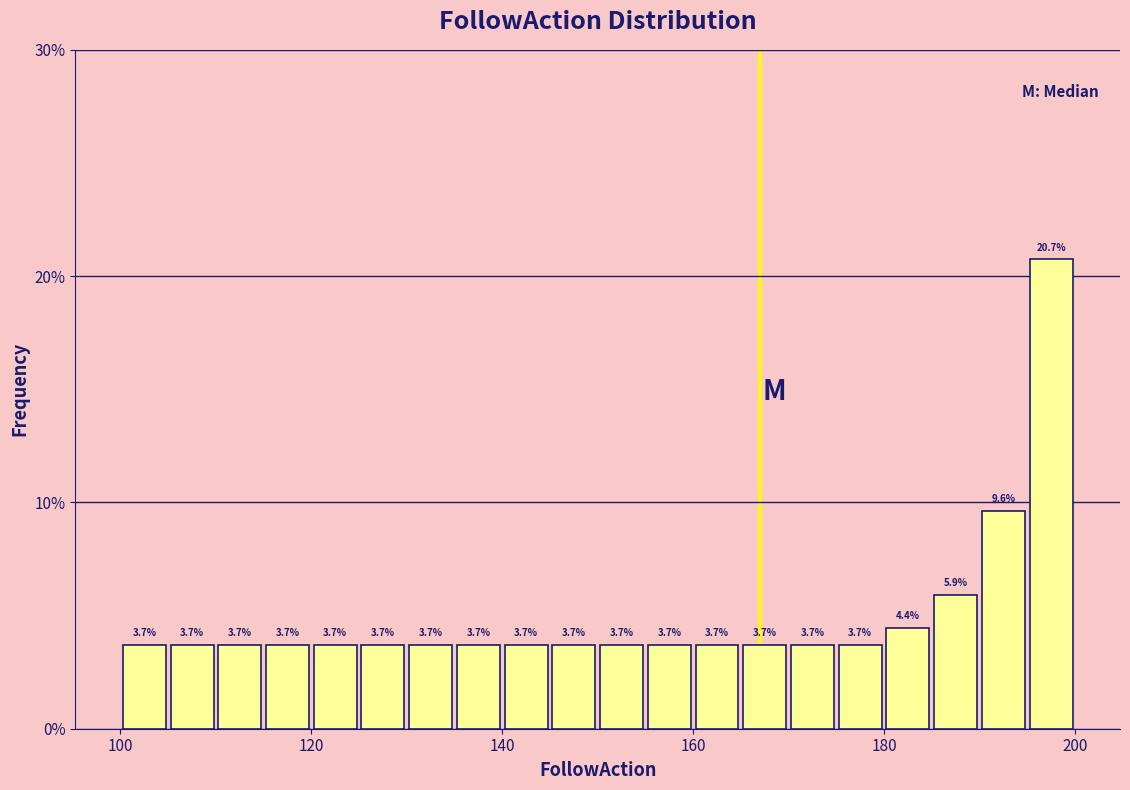

Read against the x-axis, roughly where is the centre of the tallest bar?

198